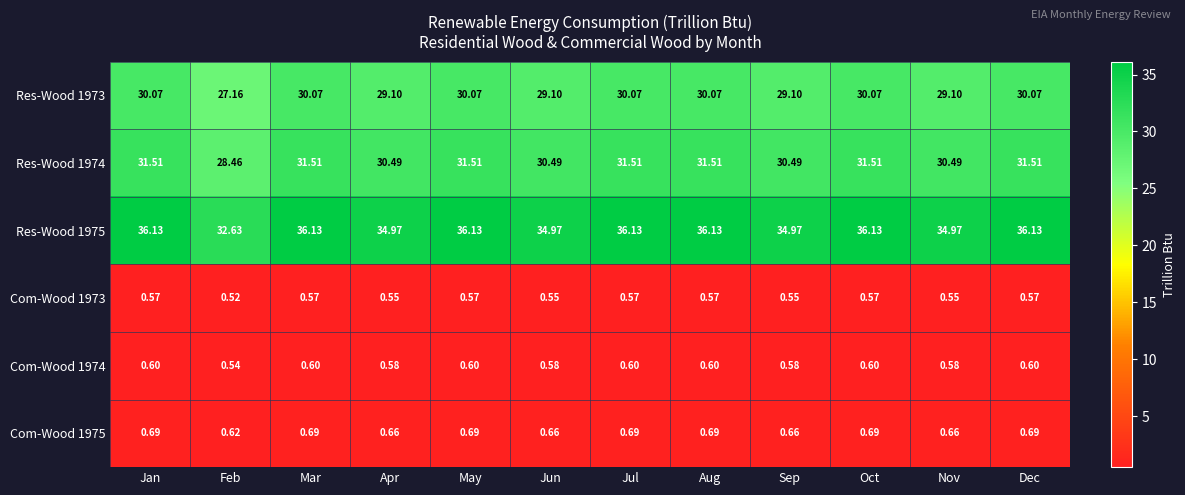

Where does the Res-Wood 1973 series first go above 30?

Jan